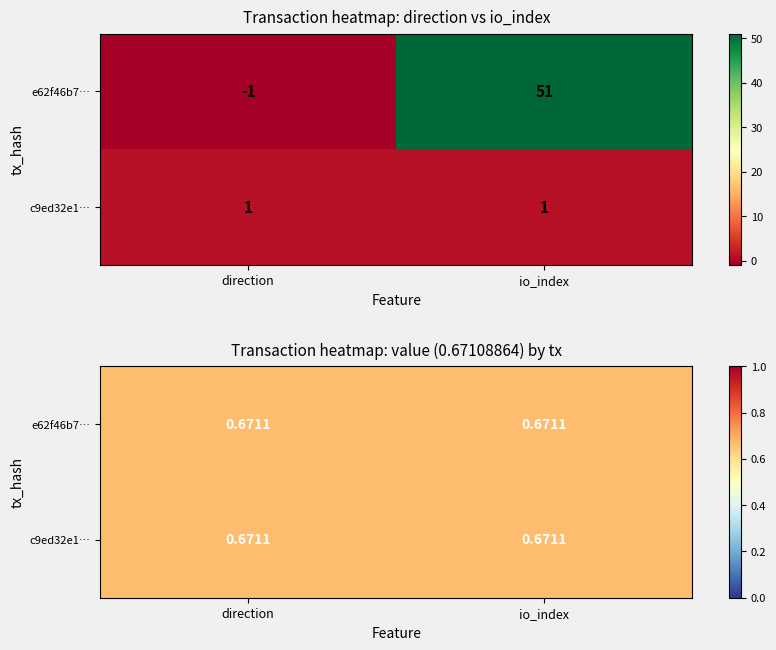

True or false: e62f46b7ca1530f6492003ad790681bc713ccc3 has a value of -1 at 0.

True